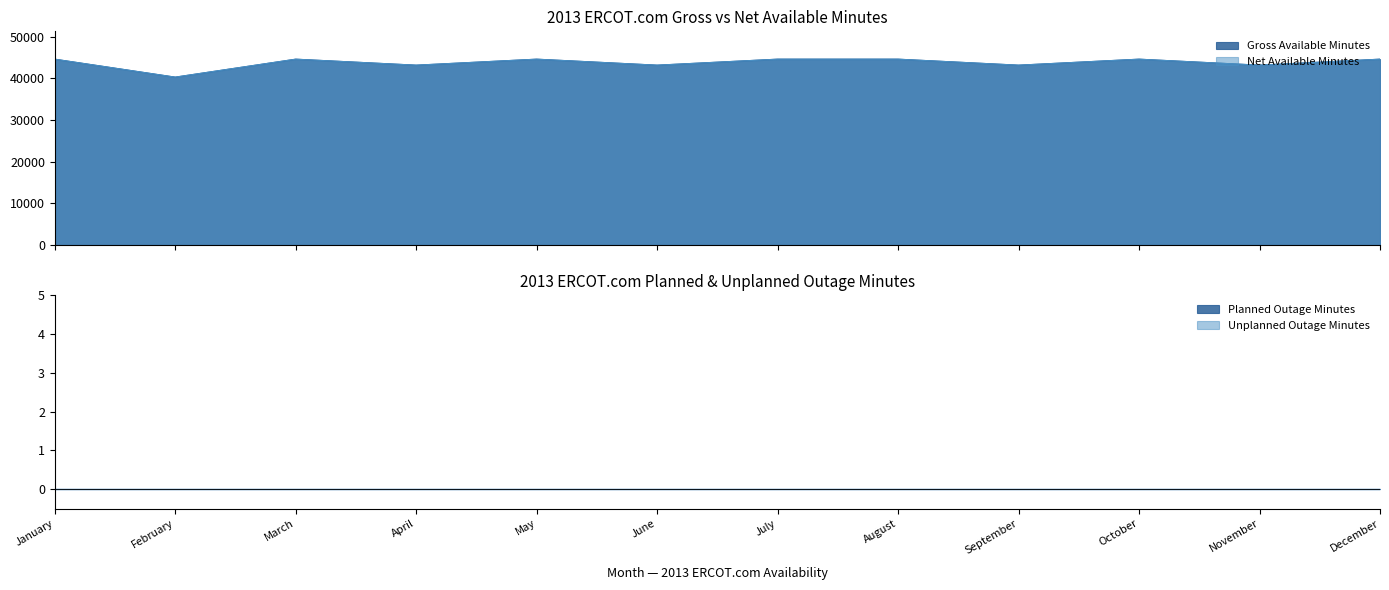

At which label is Net Available Minutes closest to 42480?

April